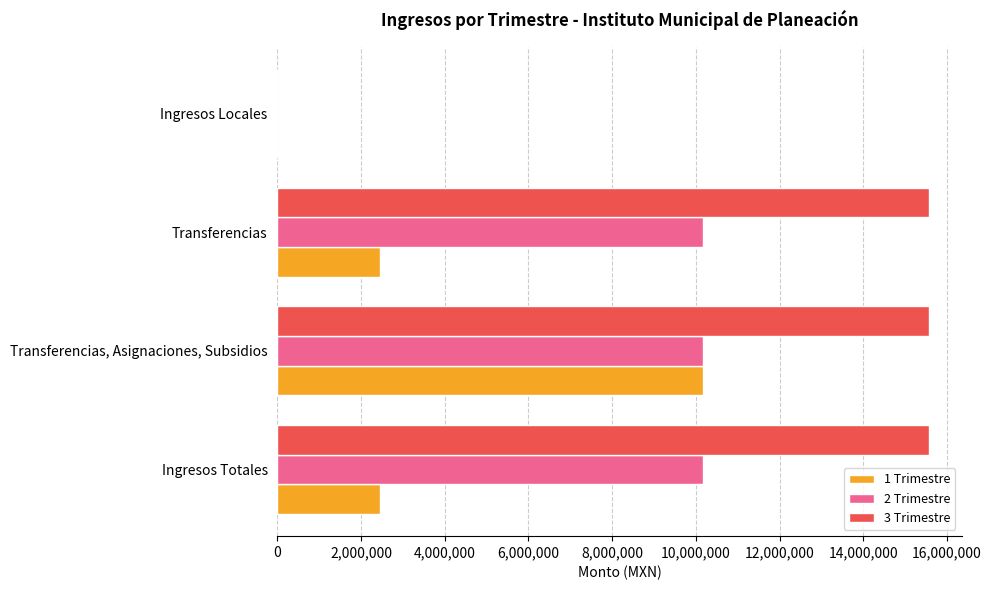

How many data points does each series have?

4